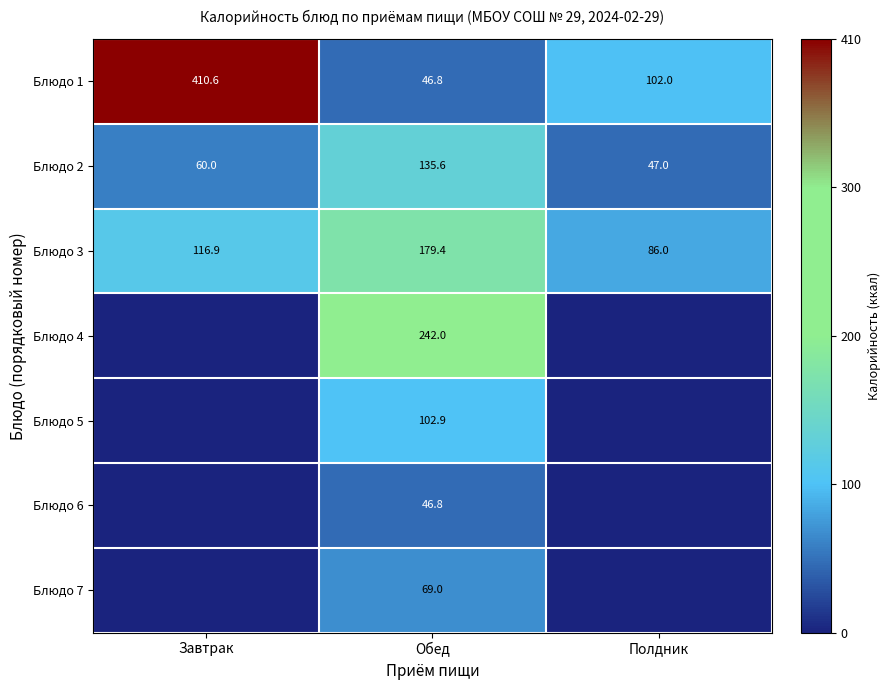

What is the difference between the Блюдо 3 values at Полдник and Обед?

93.4